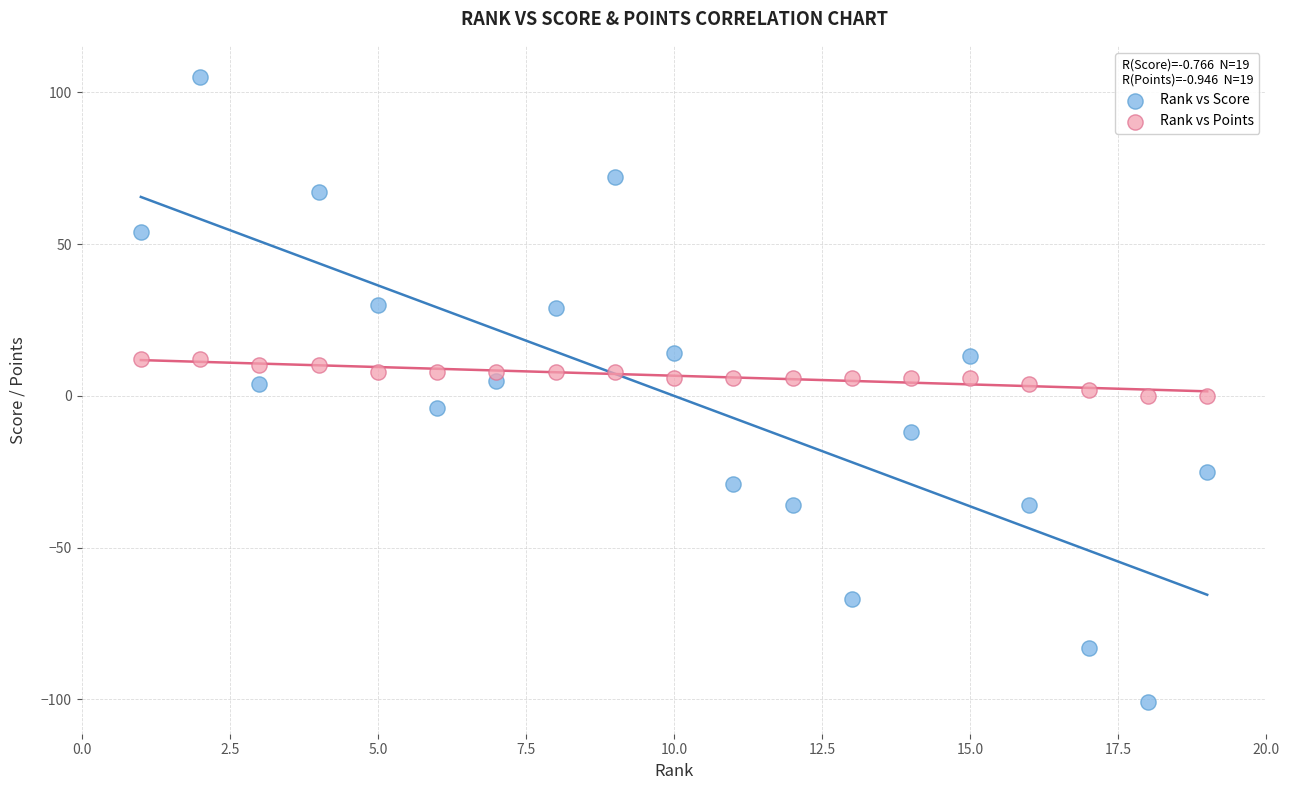

Across all data points, what is the range of X values (max minus min)?

18